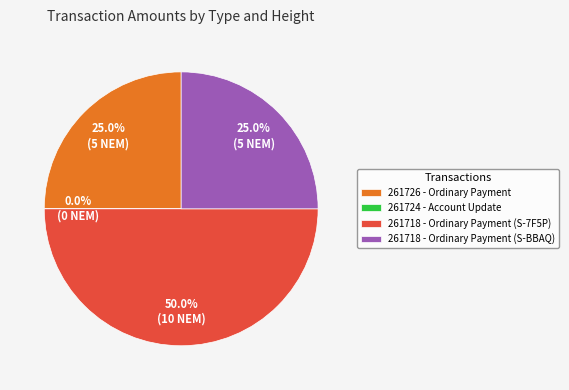

True or false: 261718 - Ordinary Payment (S-7F5P) accounts for 50% of the total.

True